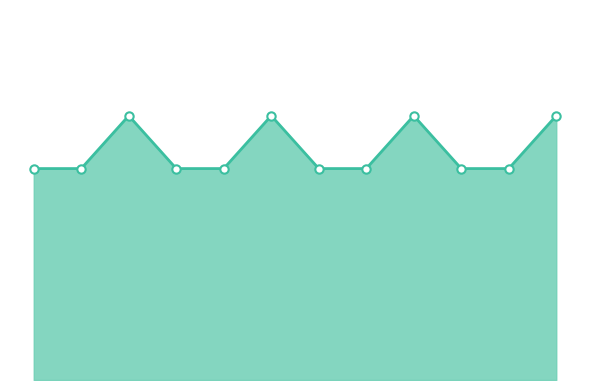

What is the greatest value displayed?

5